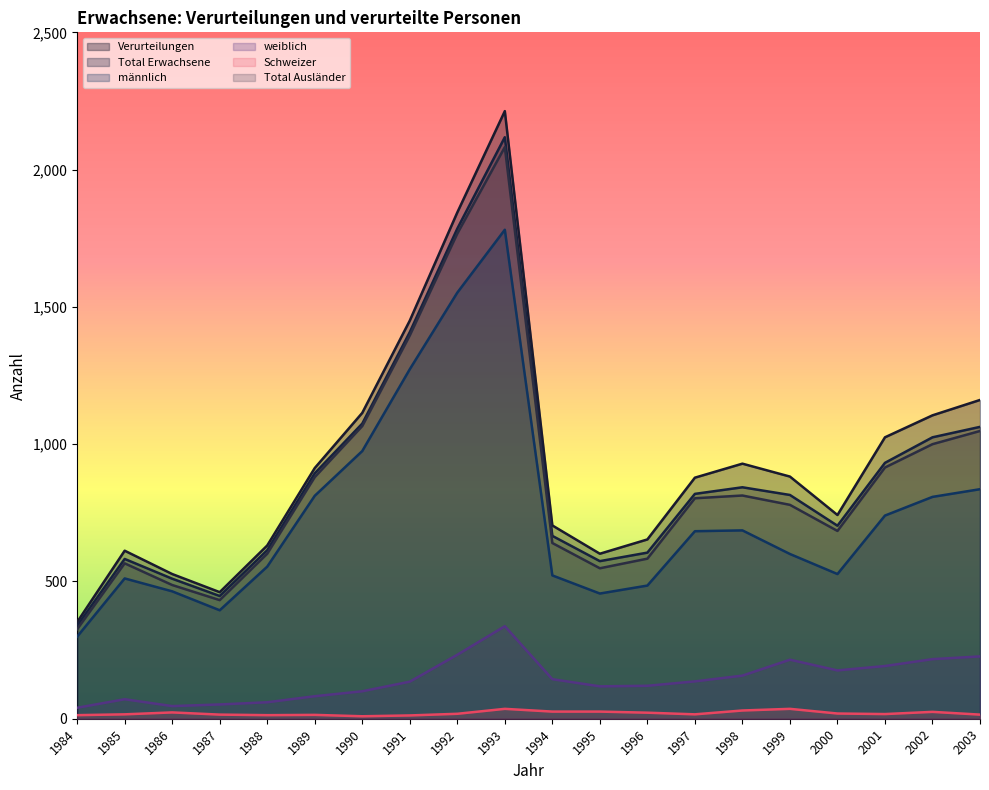

What is the minimum value shown in the chart?

9